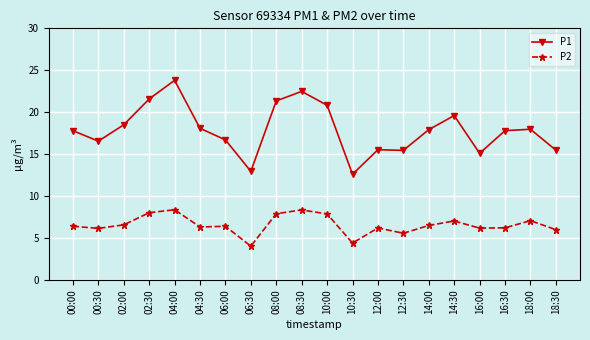

True or false: P2 and P1 intersect in this chart.

False